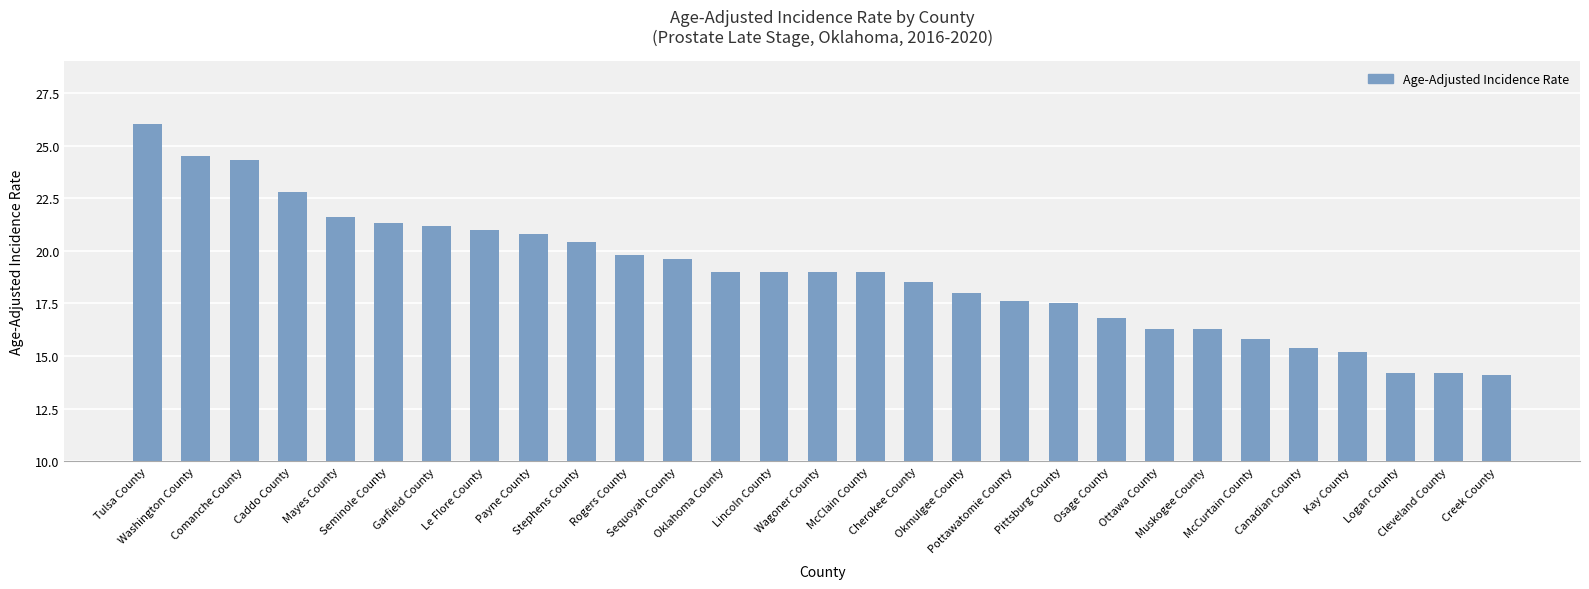

How many series are shown in this chart?

1